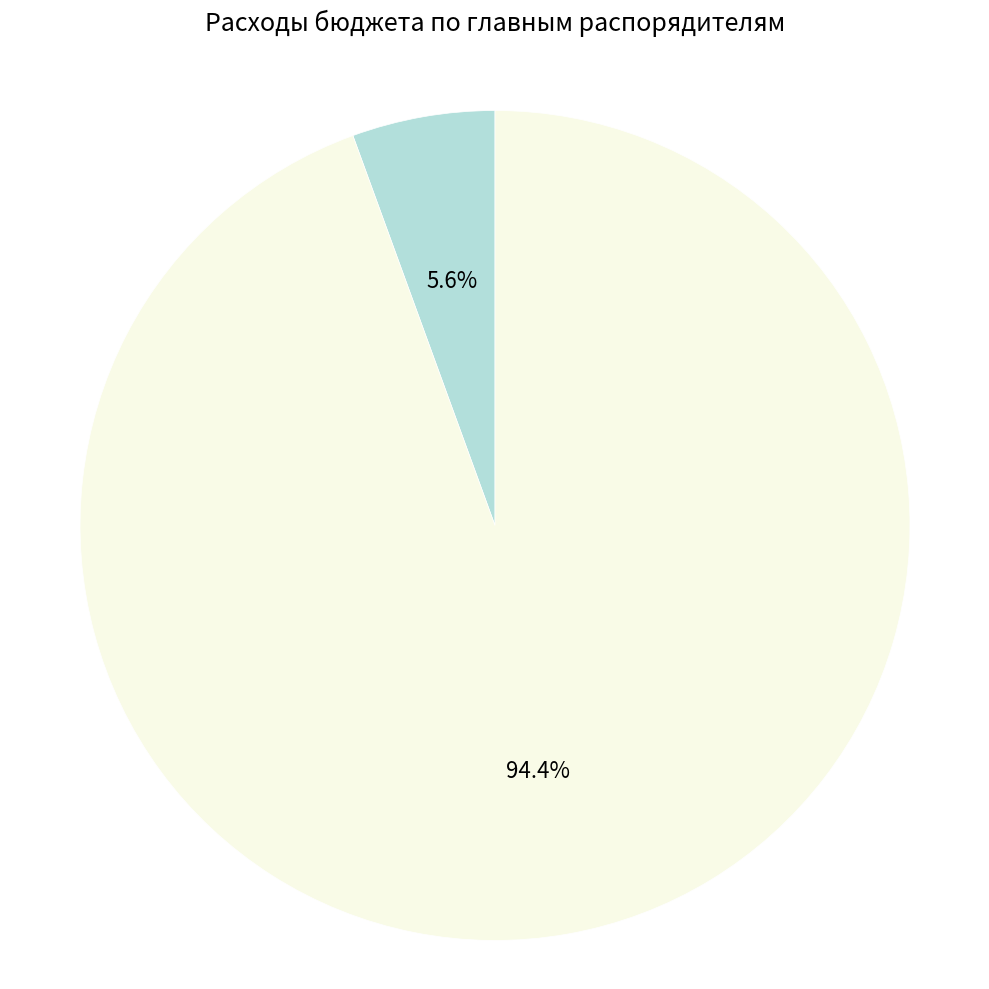

Is there a majority slice in this chart?

Yes